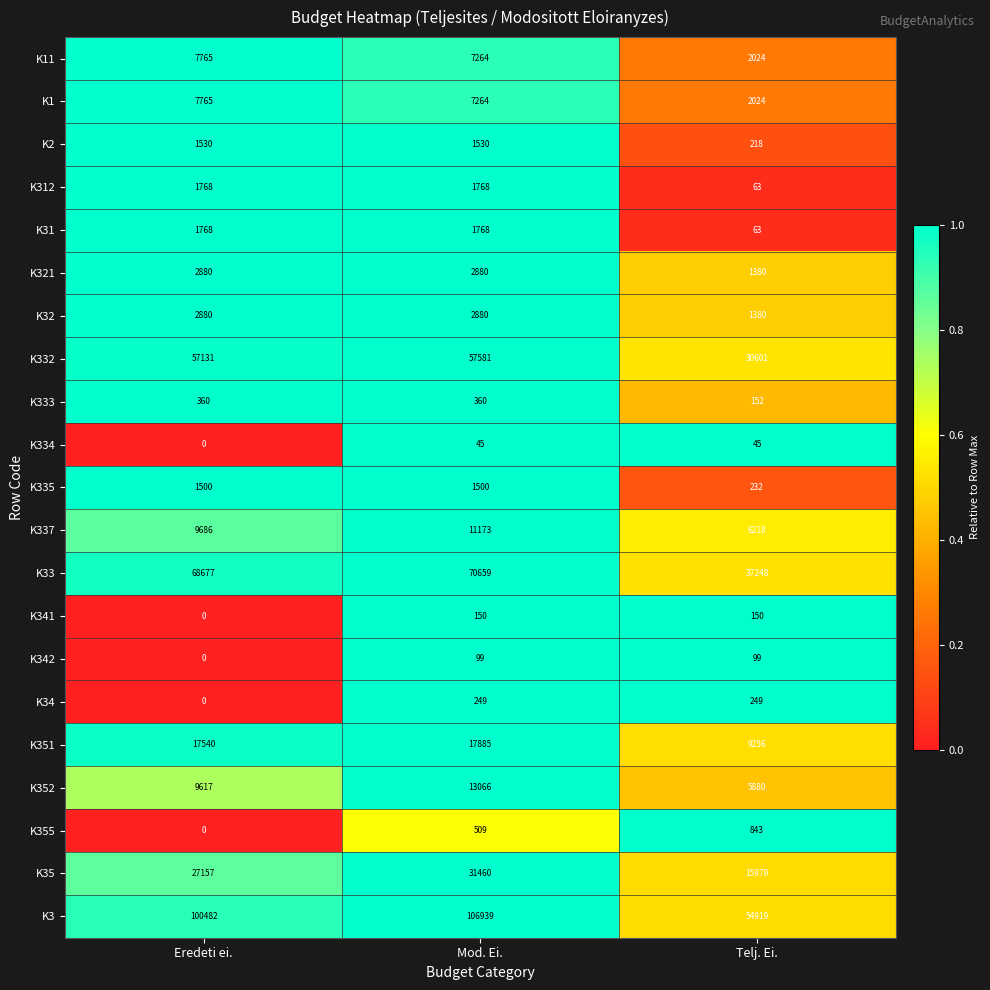

What is the difference between the maximum and minimum values in the K333 series?

208